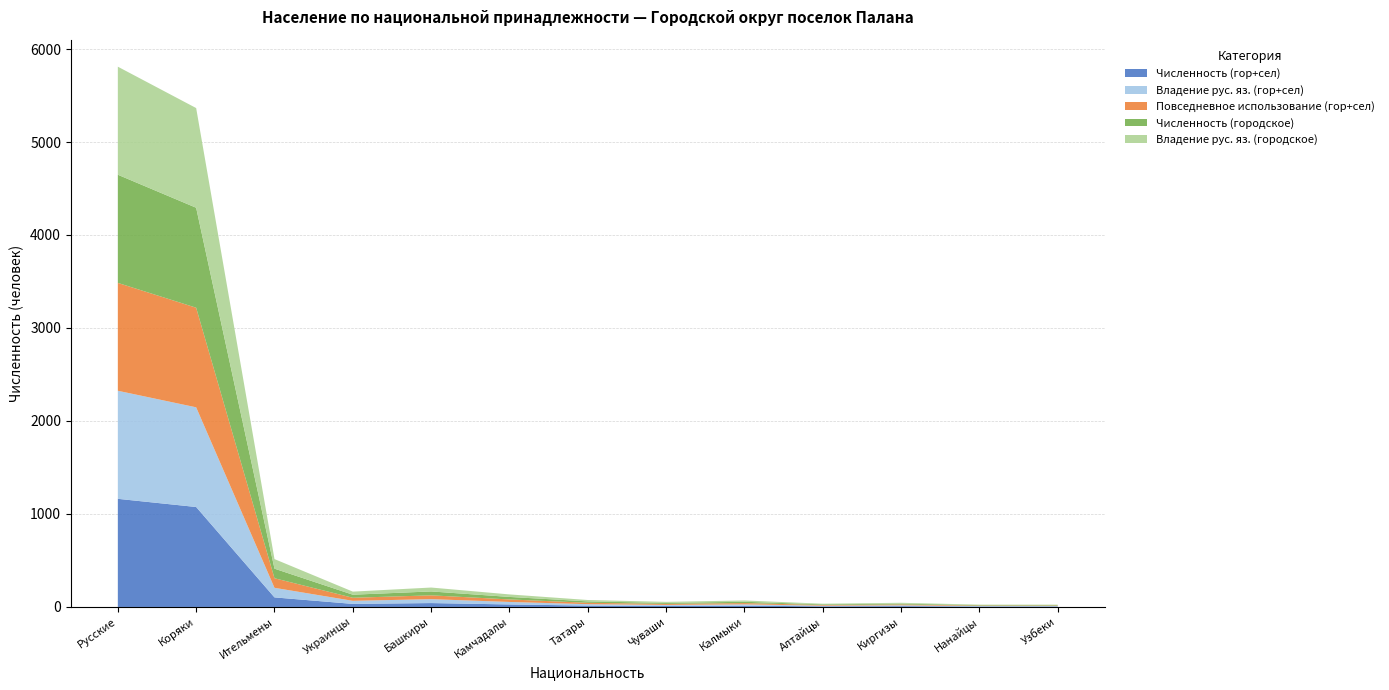

Reading left to right, extract all data points from this chart.

Численность (гор+сел): Русские=1163	Коряки=1075	Ительмены=103	Украинцы=33	Башкиры=42	Камчадалы=27	Татары=15	Чуваши=11	Калмыки=14	Алтайцы=7	Киргизы=9	Нанайцы=5	Узбеки=5
Владение рус. яз. (гор+сел): Русские=1162	Коряки=1072	Ительмены=103	Украинцы=33	Башкиры=42	Камчадалы=27	Татары=15	Чуваши=11	Калмыки=14	Алтайцы=7	Киргизы=9	Нанайцы=5	Узбеки=5
Повседневное использование (гор+сел): Русские=1160	Коряки=1071	Ительмены=103	Украинцы=33	Башкиры=41	Камчадалы=27	Татары=15	Чуваши=11	Калмыки=14	Алтайцы=7	Киргизы=9	Нанайцы=5	Узбеки=5
Численность (городское): Русские=1163	Коряки=1075	Ительмены=103	Украинцы=33	Башкиры=42	Камчадалы=27	Татары=15	Чуваши=11	Калмыки=14	Алтайцы=7	Киргизы=9	Нанайцы=5	Узбеки=5
Владение рус. яз. (городское): Русские=1162	Коряки=1072	Ительмены=103	Украинцы=33	Башкиры=42	Камчадалы=27	Татары=15	Чуваши=11	Калмыки=14	Алтайцы=7	Киргизы=9	Нанайцы=5	Узбеки=5